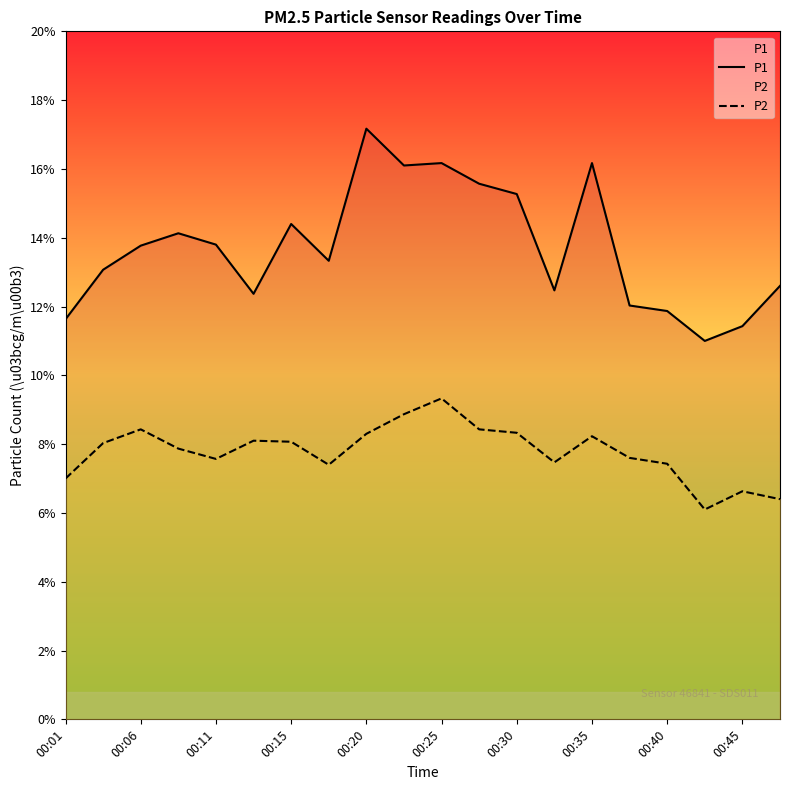

Read the P2 value at 00:40.

7.4